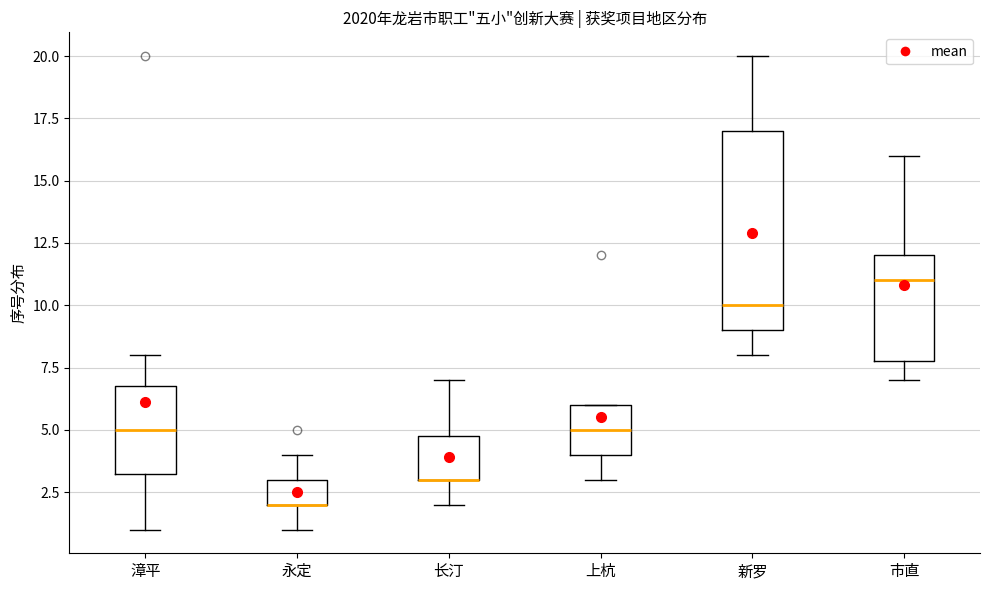

Reading left to right, transcribe this box plot: for each box, give where its median line is, the range the box spans, and where its two whiskers end, as read against the y-axis. The values are not printed on the chart, so give them approximately, as read against the axis.

漳平: median 5.0, box 3.5 to 7.0, whiskers 1.0 to 8.0
永定: median 2.0 (drawn on the box's lower edge), box 2.0 to 3.0, whiskers 1.0 to 4.0
长汀: median 3.0 (drawn on the box's lower edge), box 3.0 to 5.0, whiskers 2.0 to 7.0
上杭: median 5.0, box 4.0 to 6.0, whiskers 3.0 to 6.0
新罗: median 10.0, box 9.0 to 17.0, whiskers 8.0 to 20.0
市直: median 11.0, box 8.0 to 12.0, whiskers 7.0 to 16.0